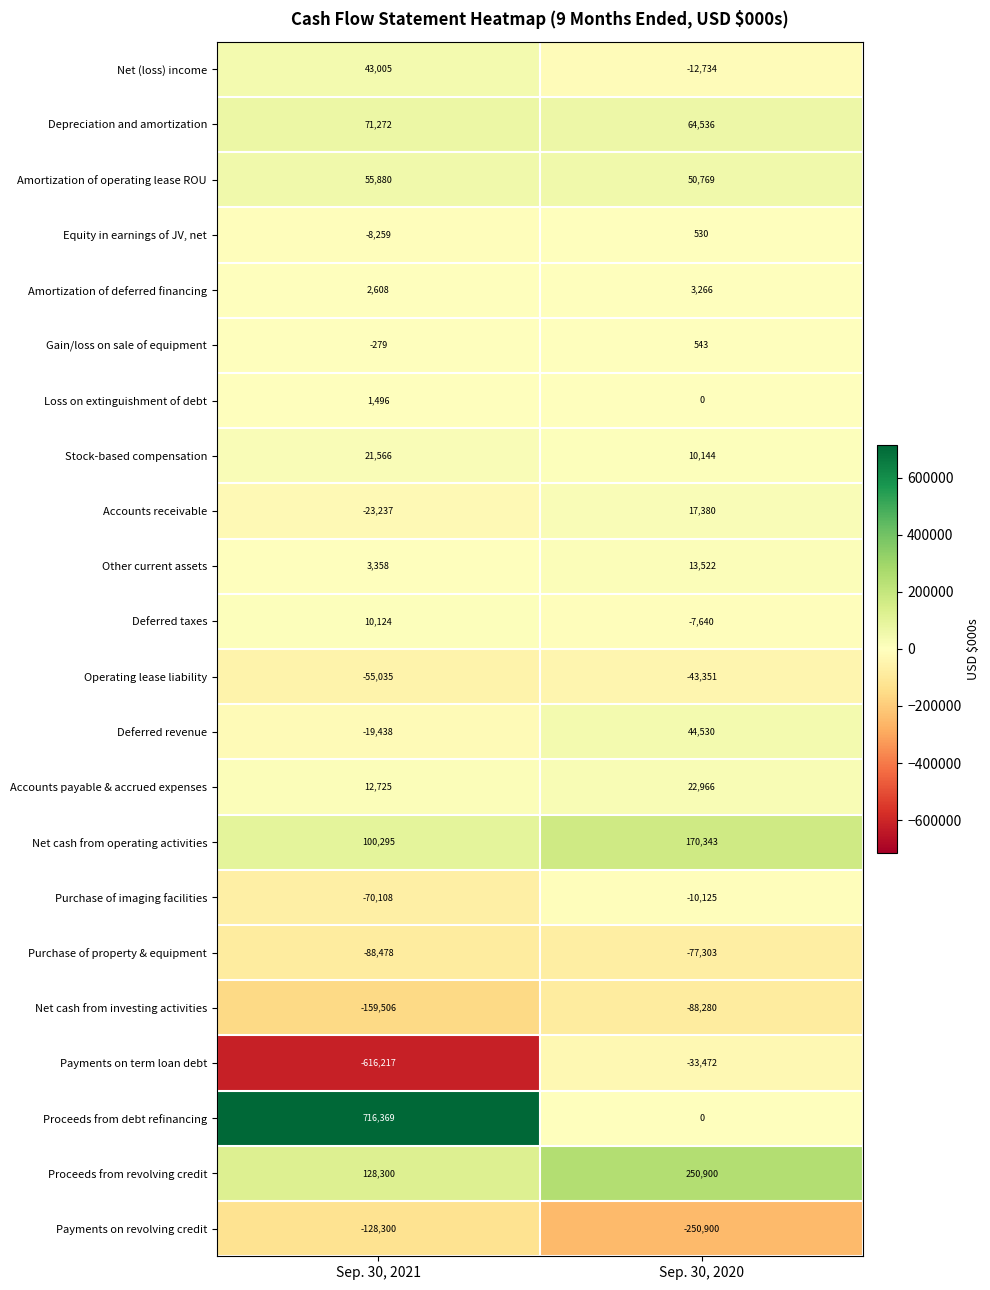

Between Sep. 30, 2021 and Sep. 30, 2020, which series saw the biggest shift?

Proceeds from debt refinancing